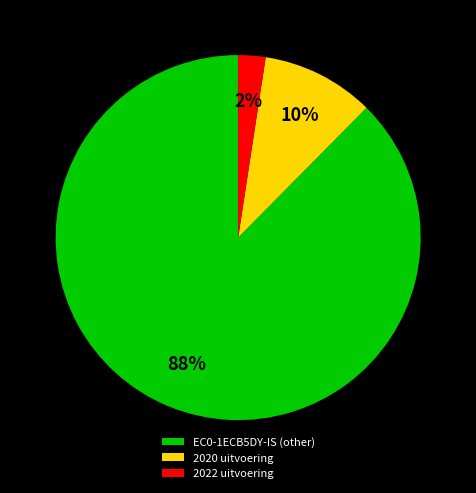

Does any single category account for the majority?

Yes